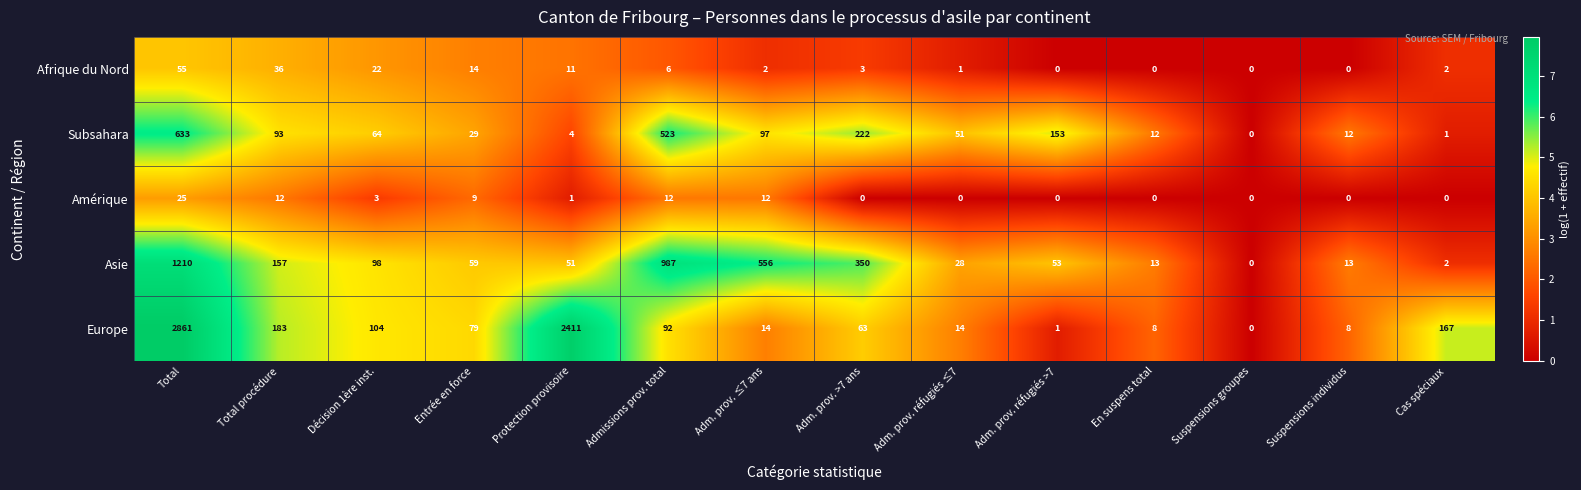

True or false: Amérique has a value of 3 at Décision 1ère inst..

True